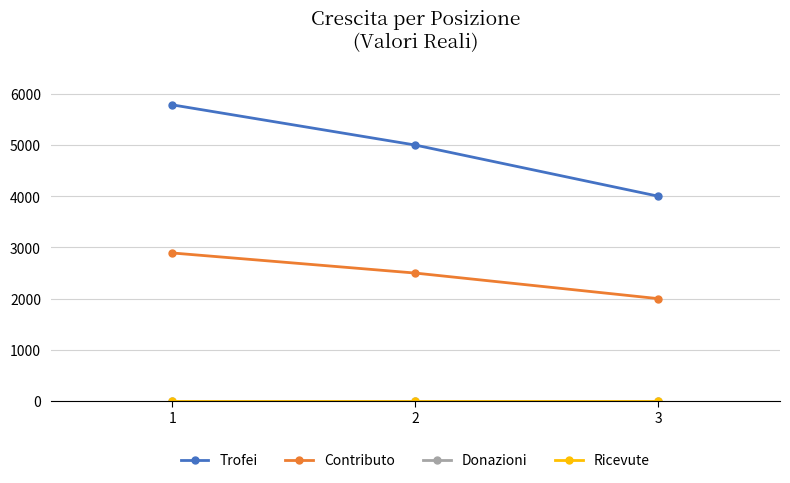

What is the value of the Contributo point at the 3rd from the left?

2000